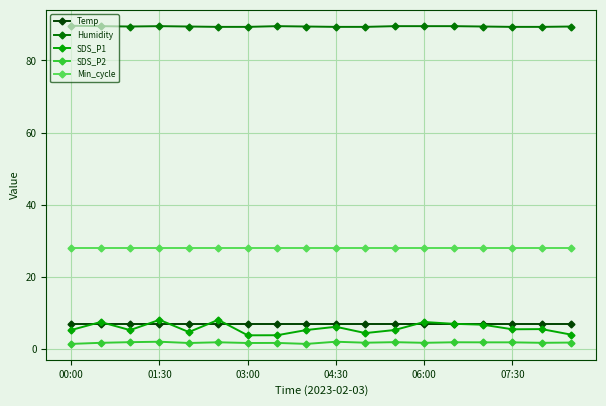

True or false: Min_cycle and Temp cross at least once.

False